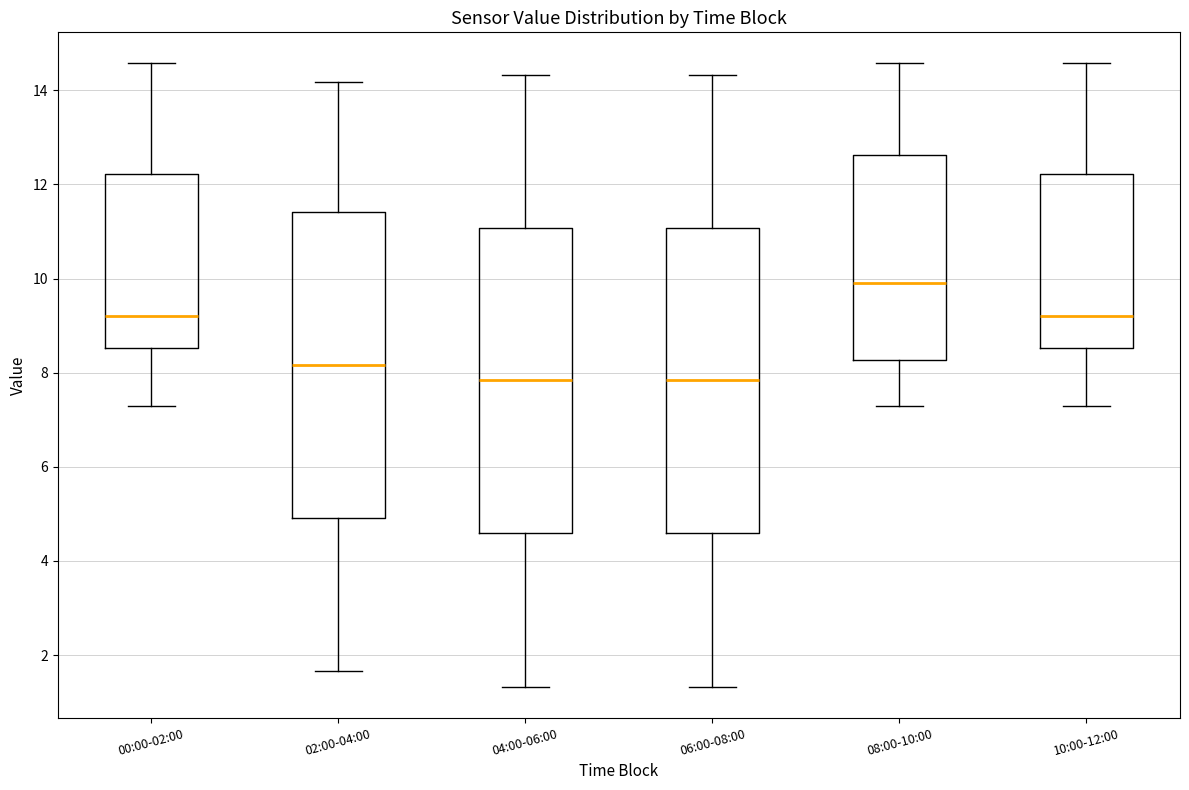

Reading left to right, transcribe this box plot: for each box, give where its median line is, the range the box spans, and where its two whiskers end, as read against the y-axis. The values are not printed on the chart, so give them approximately, as read against the axis.

00:00-02:00: median 9.2, box 8.6 to 12.2, whiskers 7.4 to 14.6
02:00-04:00: median 8.2, box 5.0 to 11.4, whiskers 1.6 to 14.2
04:00-06:00: median 7.8, box 4.6 to 11.0, whiskers 1.4 to 14.4
06:00-08:00: median 7.8, box 4.6 to 11.0, whiskers 1.4 to 14.4
08:00-10:00: median 10.0, box 8.2 to 12.6, whiskers 7.4 to 14.6
10:00-12:00: median 9.2, box 8.6 to 12.2, whiskers 7.4 to 14.6